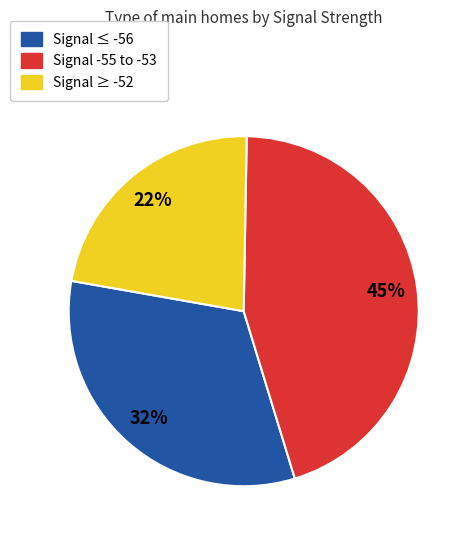

To the nearest percent, what is the difference between the largest and smallest slice percentages?

23%